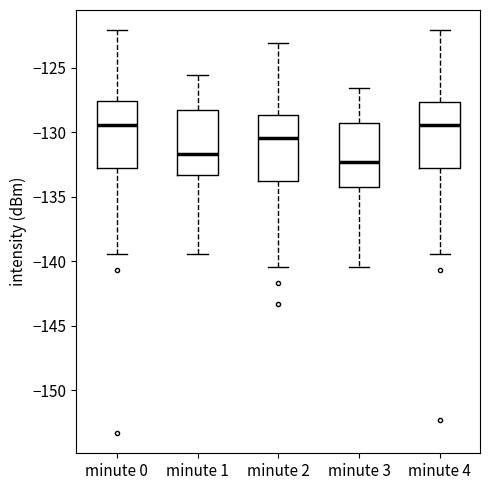

Reading left to right, transcribe this box plot: for each box, give where its median line is, the range the box spans, and where its two whiskers end, as read against the y-axis. The values are not printed on the chart, so give them approximately, as read against the axis.

minute 0: median -129.5, box -132.5 to -127.5, whiskers -139.5 to -122.0
minute 1: median -131.5, box -133.5 to -128.5, whiskers -139.5 to -125.5
minute 2: median -130.5, box -133.5 to -128.5, whiskers -140.5 to -123.0
minute 3: median -132.5, box -134.5 to -129.5, whiskers -140.5 to -126.5
minute 4: median -129.5, box -132.5 to -127.5, whiskers -139.5 to -122.0